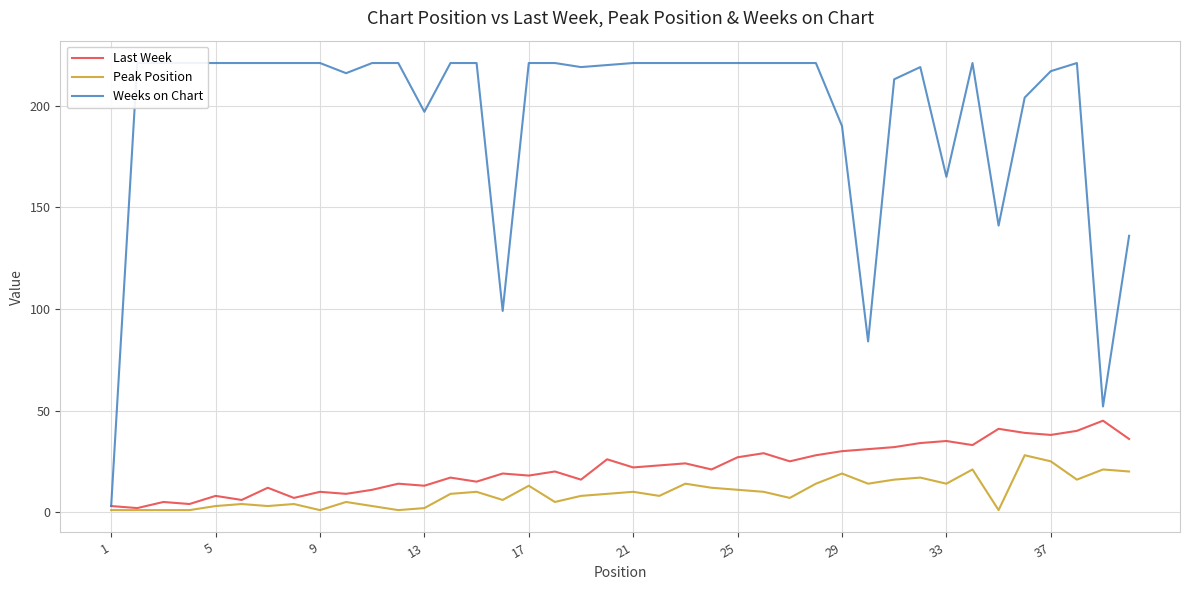

Is this an area chart (filled region under the line)?

No